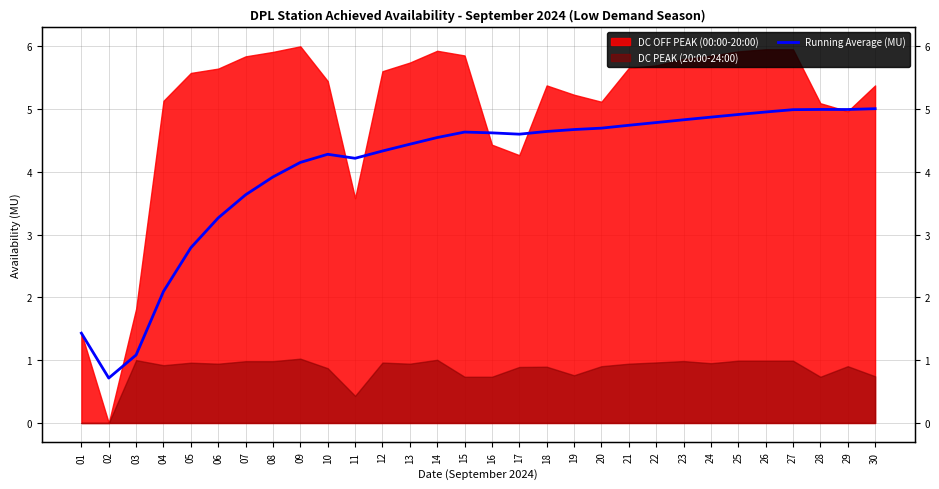

What is the change in value from 07 to 20?

+1.1